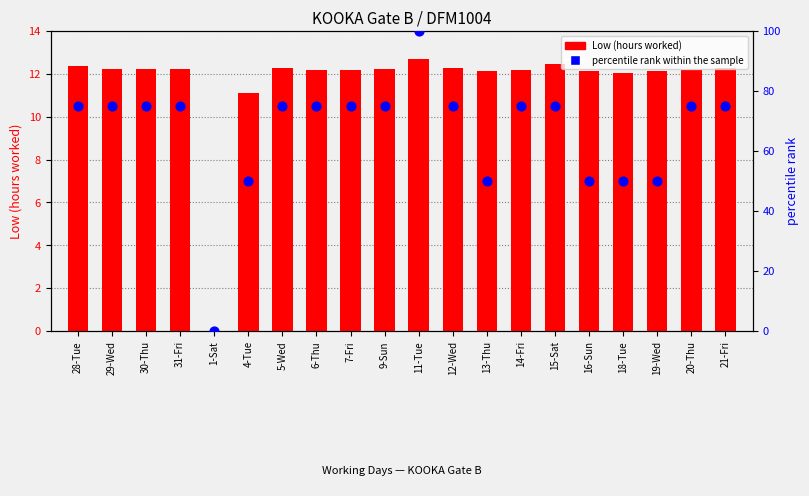

Which series has the largest Y range (max minus min)?

percentile rank within the sample